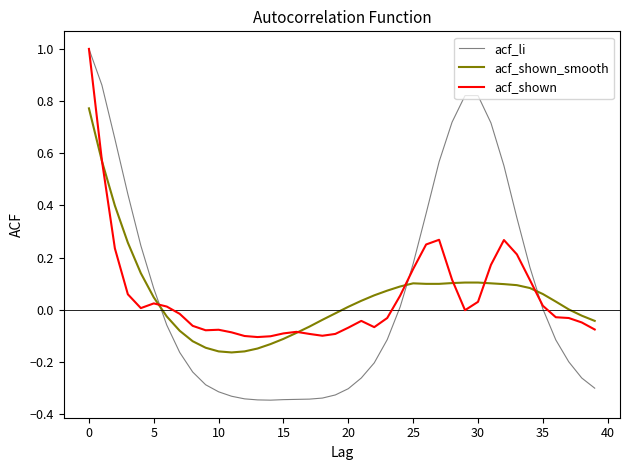

Which series has the largest total across all categories?

acf_li